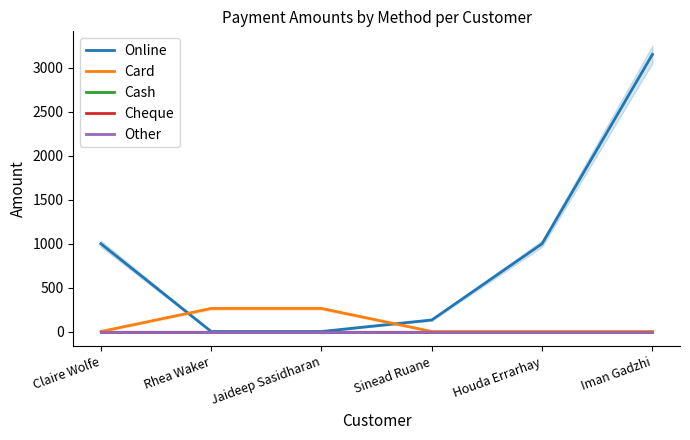

Which category has the lowest value in the Card series?

Claire Wolfe